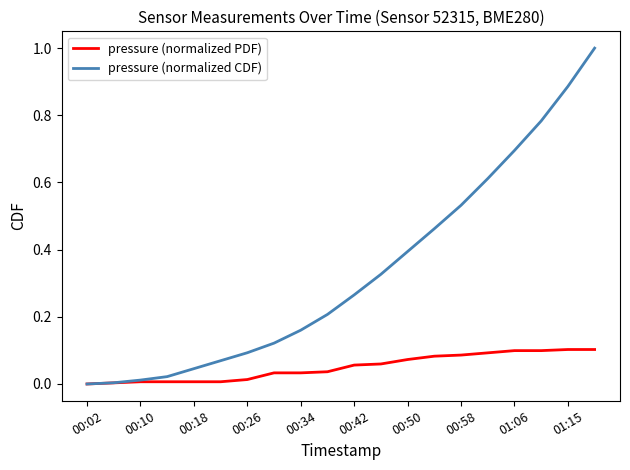

Rank the series by their average value, from highest to lowest.

pressure (normalized CDF), pressure (normalized PDF)